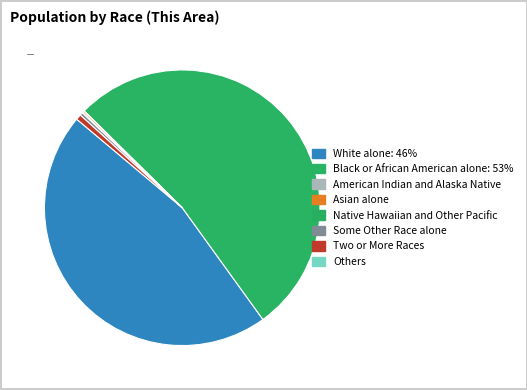

Count the number of slices in the pie.

7